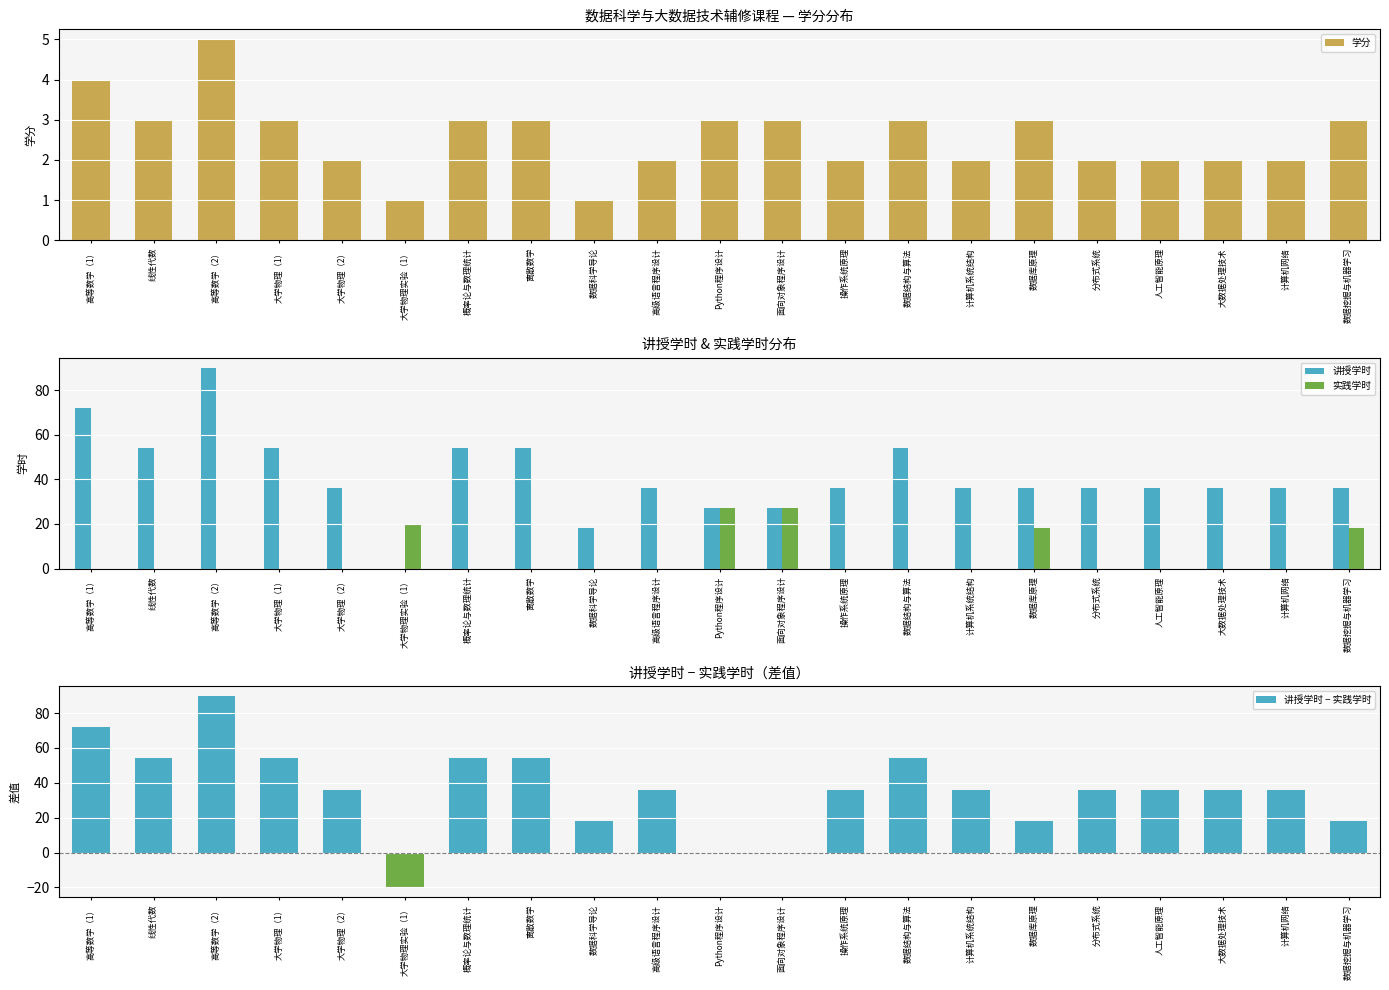

Reading right to left, list all the values displayed in this chart.

学分: 3	2	2	2	2	3	2	3	2	3	3	2	1	3	3	1	2	3	5	3	4
讲授学时: 36	36	36	36	36	36	36	54	36	27	27	36	18	54	54	0	36	54	90	54	72
实践学时: 18	0	0	0	0	18	0	0	0	27	27	0	0	0	0	20	0	0	0	0	0
讲授学时 − 实践学时: 18	36	36	36	36	18	36	54	36	0	0	36	18	54	54	-20	36	54	90	54	72